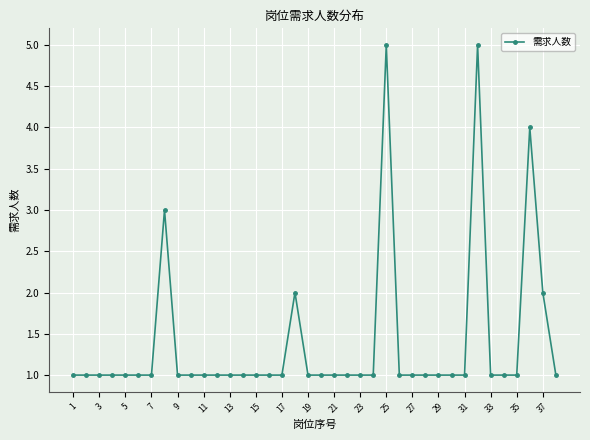

True or false: there are more than 0 points higher than both neighbors.

True